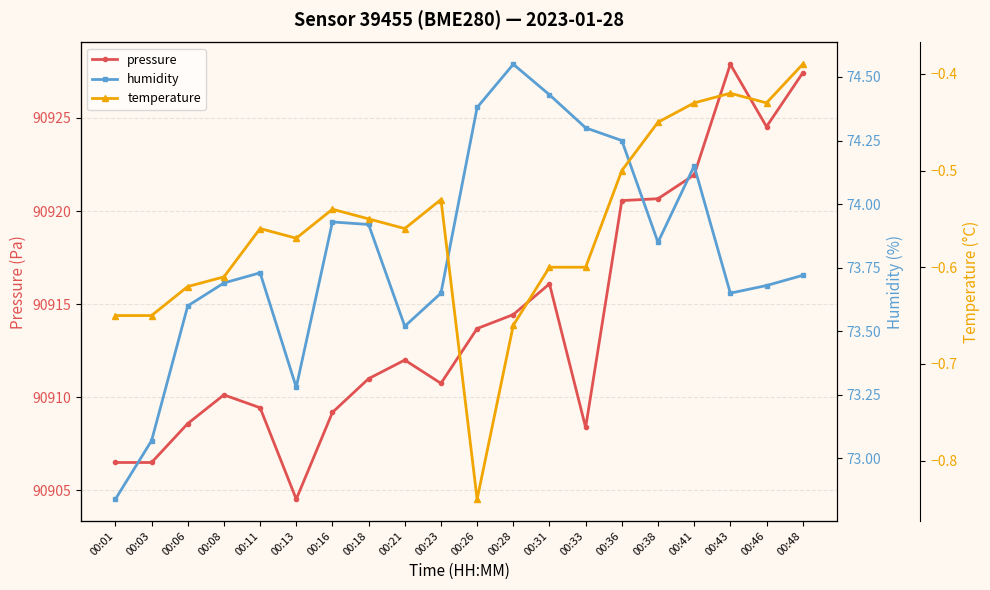

Between 00:03 and 00:31, which is larger?

00:31